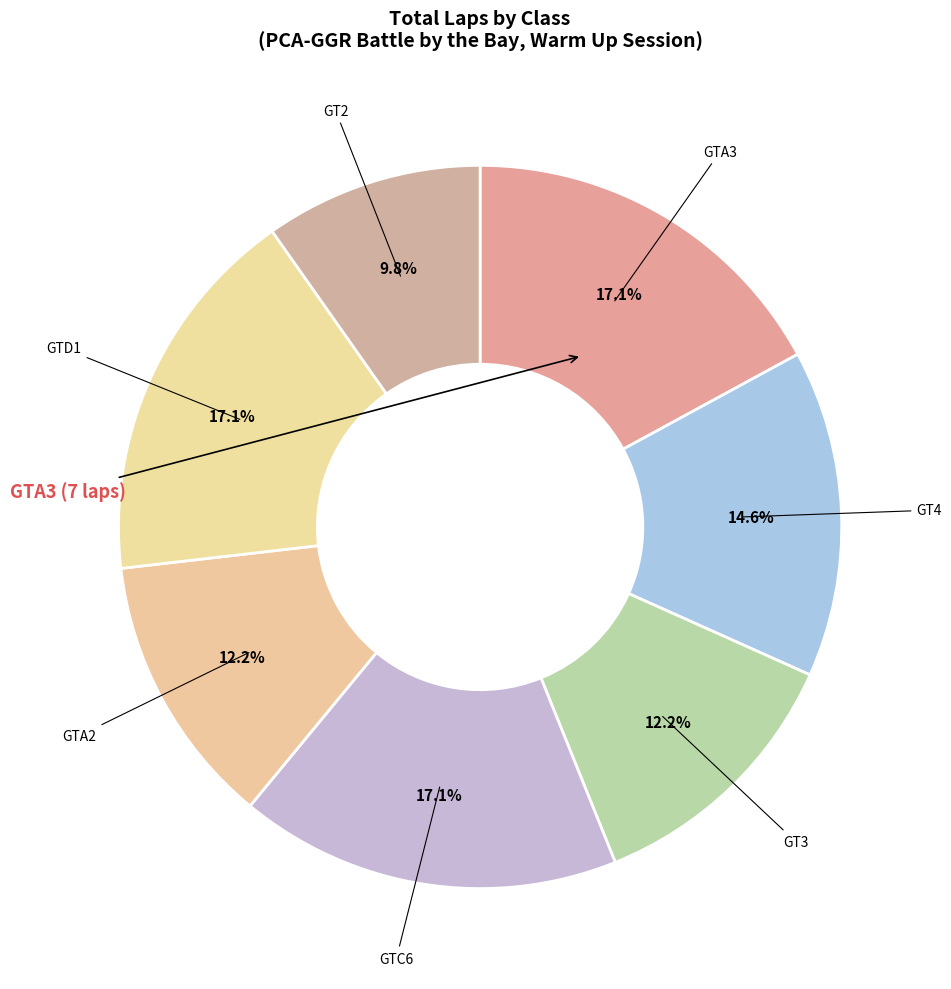

Which category has the smallest portion of the pie?

GT2